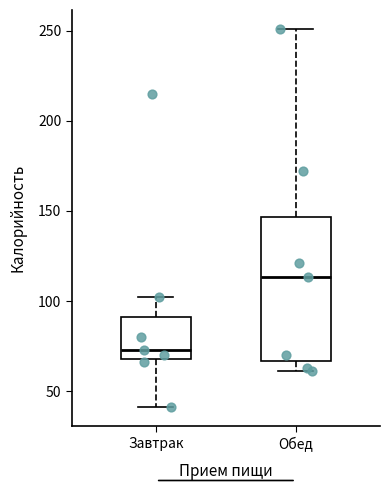

Where does the upper whisker of the box for Обед end on the y-axis? The values are not printed on the chart, so give them approximately, as read against the axis.

250